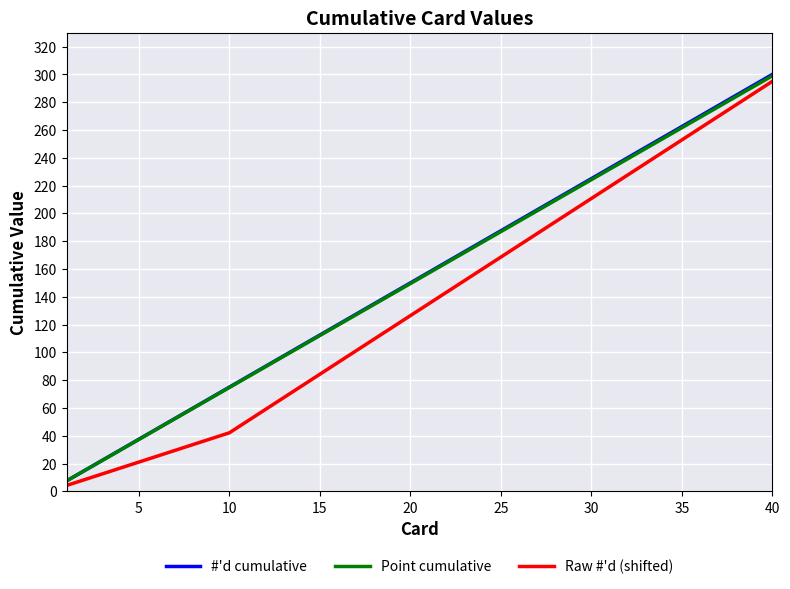

How many values in the #'d cumulative series are below 157?

20